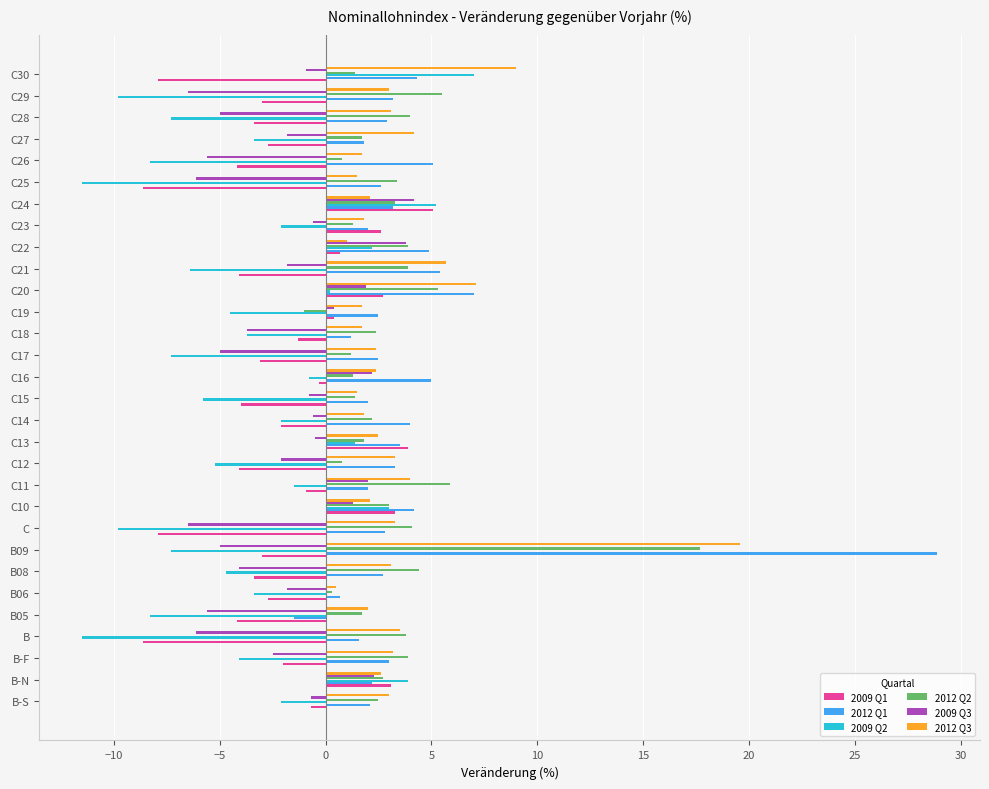

Which category has the lowest value in the 2012 Q1 series?

B05